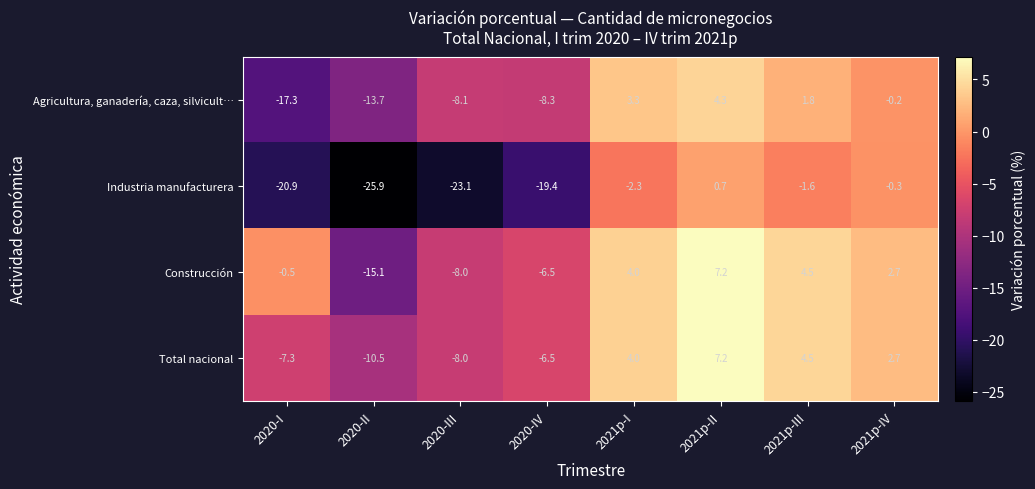

What is the total value across all series at 2020-I?

-46.0